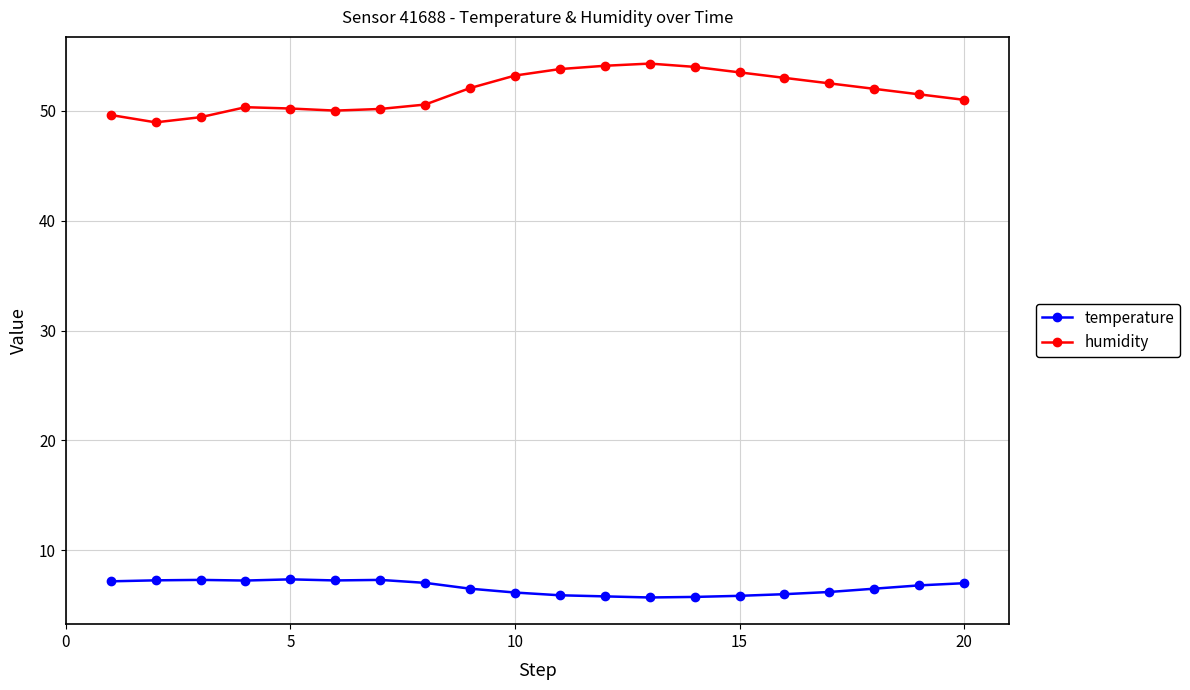

What is the value of the temperature point at the 8th from the left?

7.0